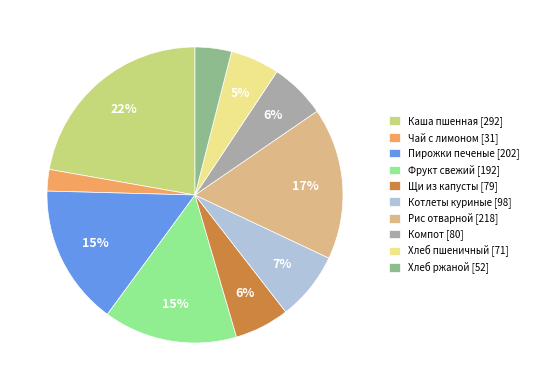

Which has a higher value, Компот [80] or Хлеб пшеничный [71]?

Компот [80]